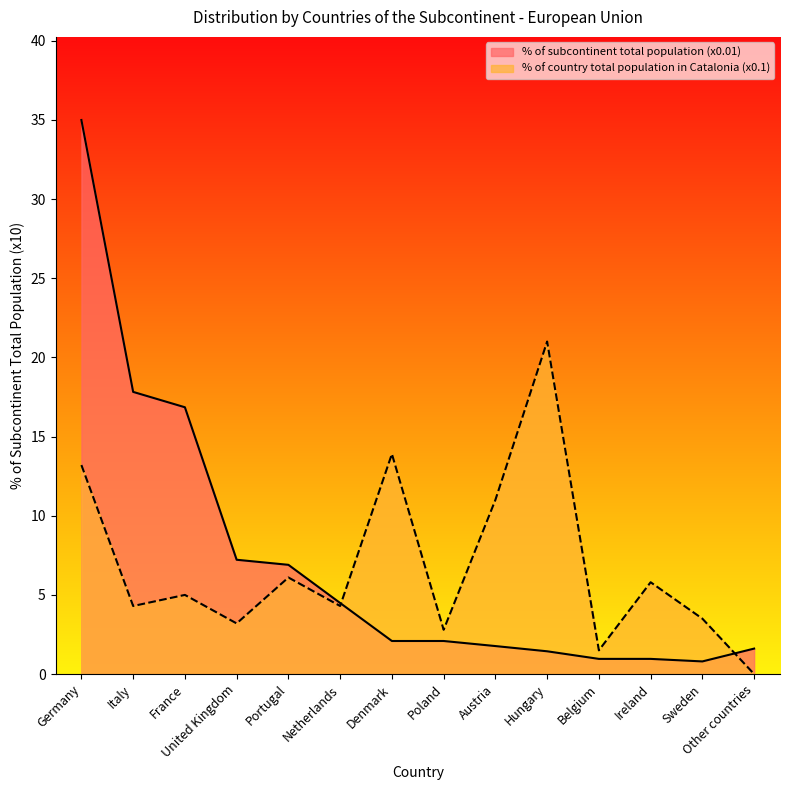

Which series has the widest spread of values?

% of subcontinent total population